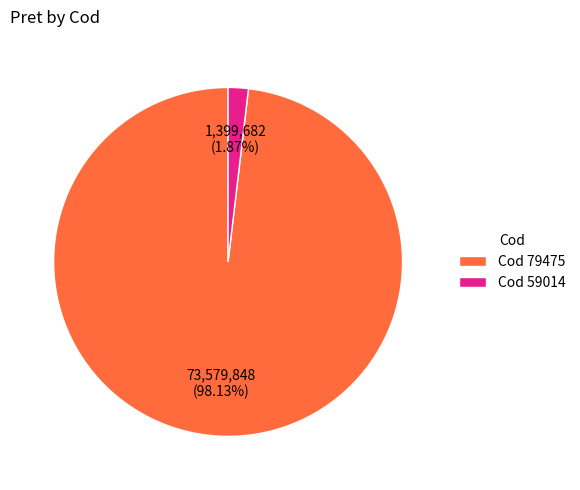

Which slice is the largest?

Cod 79475